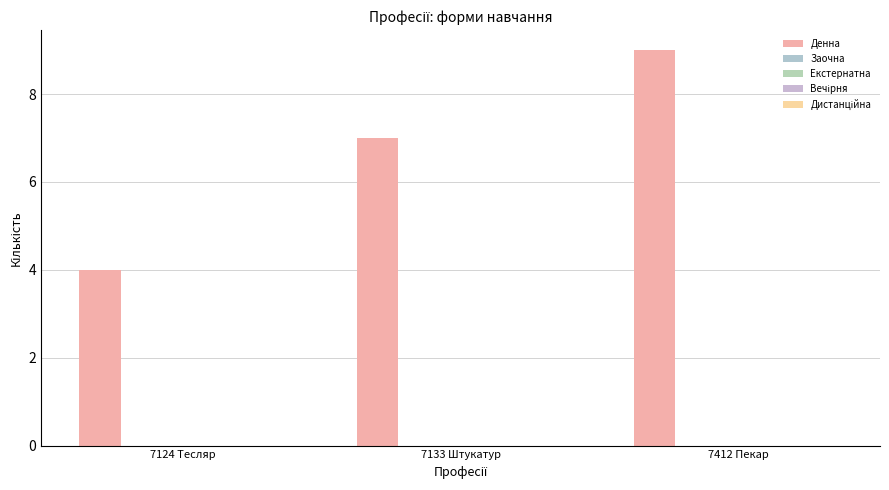

What is the label of the 3rd bar from the left?

7412 Пекар